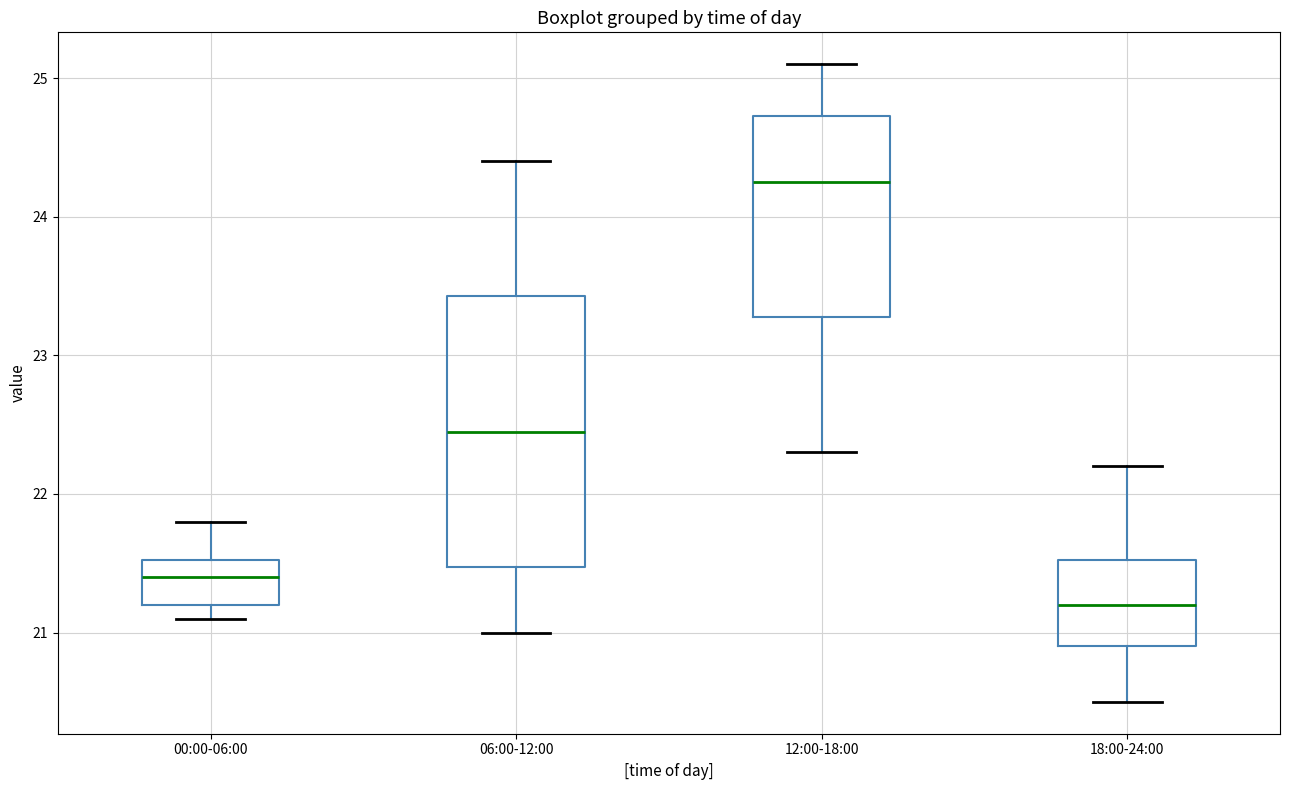

Reading left to right, transcribe this box plot: for each box, give where its median line is, the range the box spans, and where its two whiskers end, as read against the y-axis. The values are not printed on the chart, so give them approximately, as read against the axis.

00:00-06:00: median 21.4, box 21.2 to 21.5, whiskers 21.1 to 21.8
06:00-12:00: median 22.5, box 21.5 to 23.4, whiskers 21.0 to 24.4
12:00-18:00: median 24.3, box 23.3 to 24.7, whiskers 22.3 to 25.1
18:00-24:00: median 21.2, box 20.9 to 21.5, whiskers 20.5 to 22.2